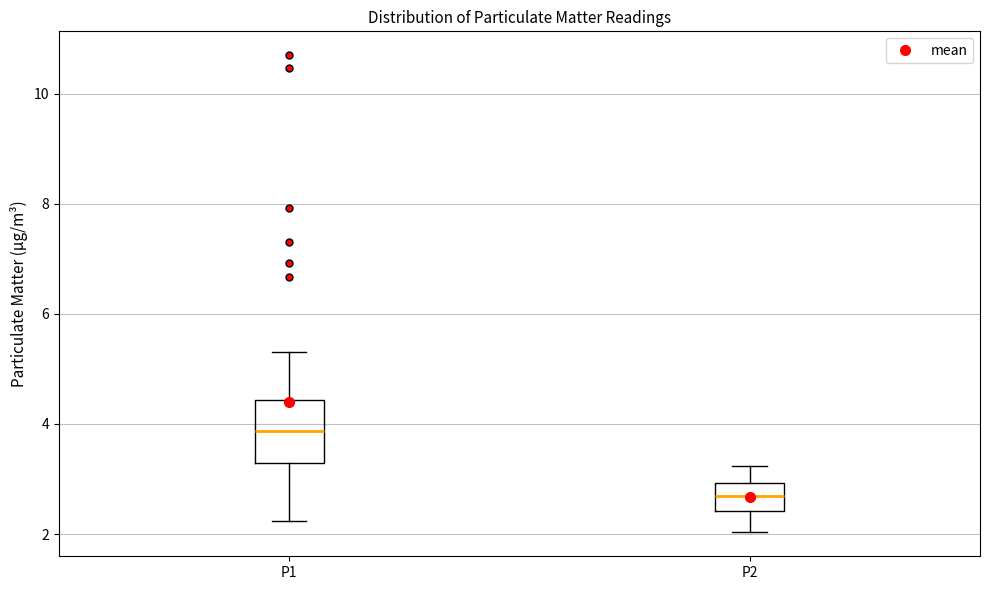

Where is the upper edge of the box for P1 on the y-axis? The values are not printed on the chart, so give them approximately, as read against the axis.

4.4